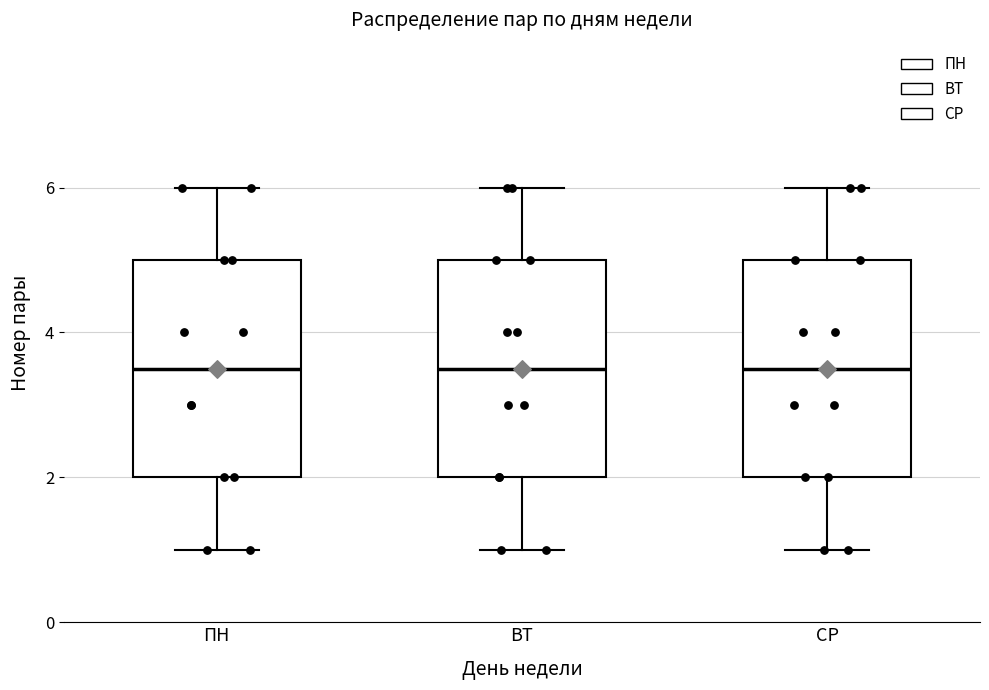

Reading left to right, transcribe this box plot: for each box, give where its median line is, the range the box spans, and where its two whiskers end, as read against the y-axis. The values are not printed on the chart, so give them approximately, as read against the axis.

ПН: median 3.6, box 2.0 to 5.0, whiskers 1.0 to 6.0
ВТ: median 3.6, box 2.0 to 5.0, whiskers 1.0 to 6.0
СР: median 3.6, box 2.0 to 5.0, whiskers 1.0 to 6.0